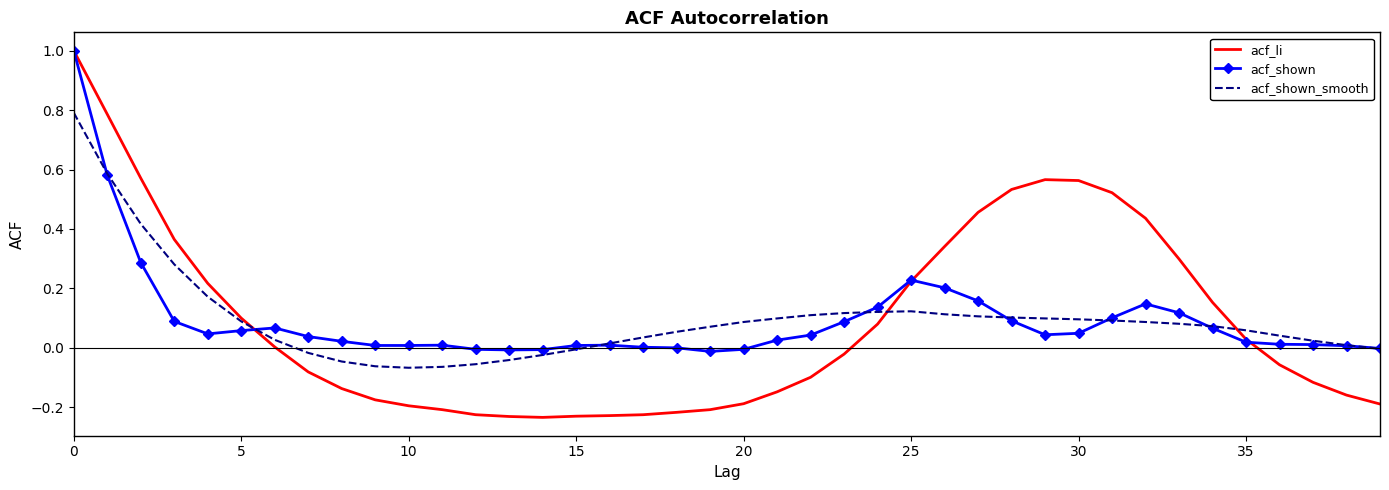

Which series has the widest spread of values?

acf_li